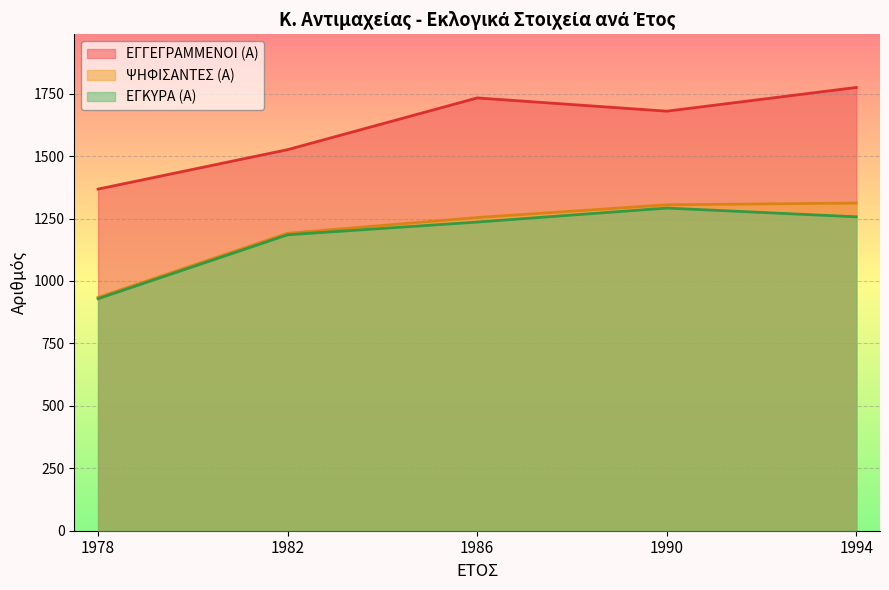

Reading left to right, what are all the values shown in this chart?

ΕΓΓΕΓΡΑΜΜΕΝΟΙ (Α): 1368	1526	1733	1680	1775
ΨΗΦΙΣΑΝΤΕΣ (Α): 934	1191	1254	1305	1312
ΕΓΚΥΡΑ (Α): 929	1185	1236	1292	1257